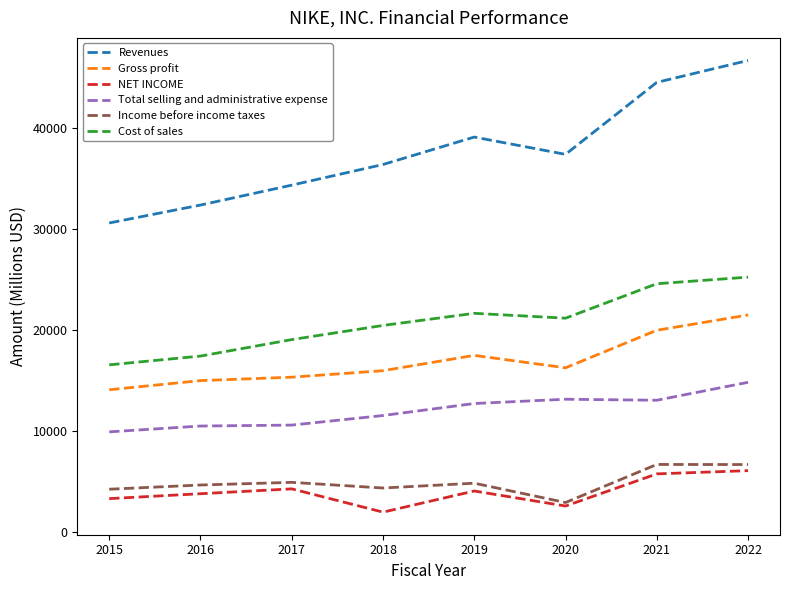

Which series has the largest range (max minus min)?

Revenues